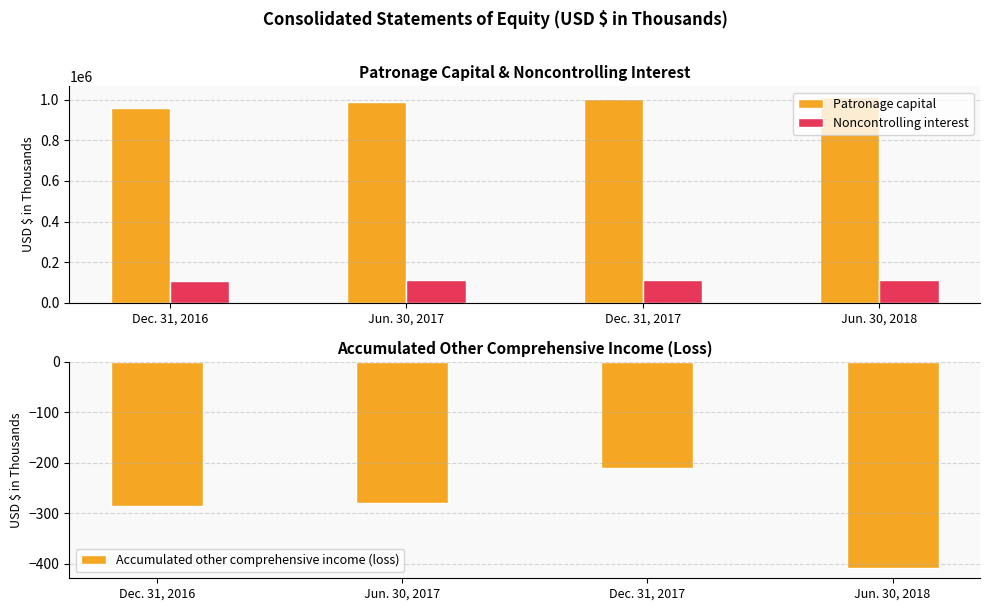

At which label does Accumulated other comprehensive income (loss) first exceed -279?

Dec. 31, 2017